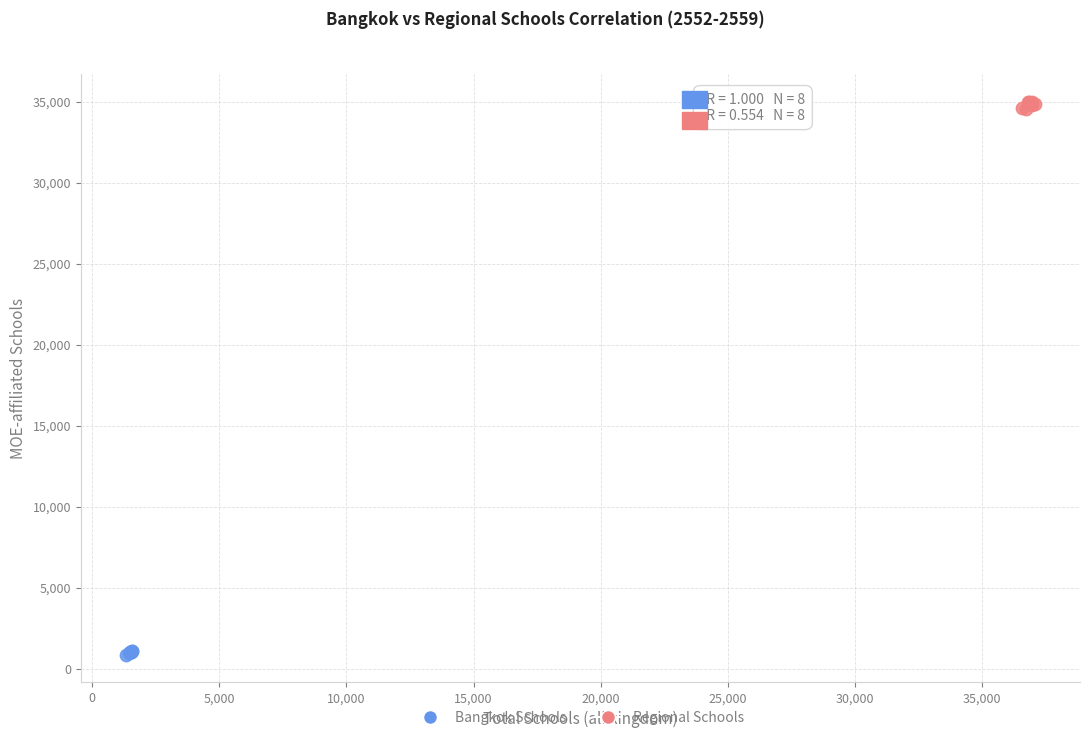

Which series contains the highest Y value?

Regional Schools